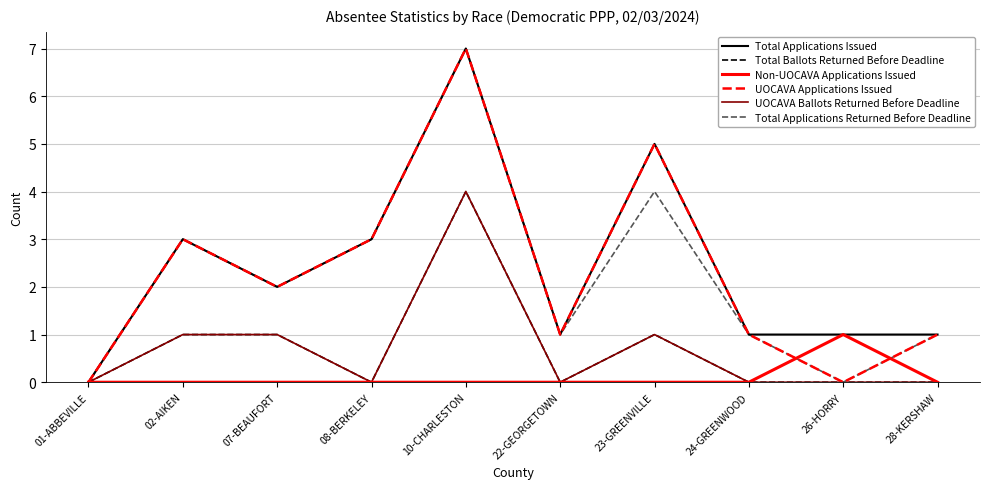

Does the chart have visible grid lines?

Yes